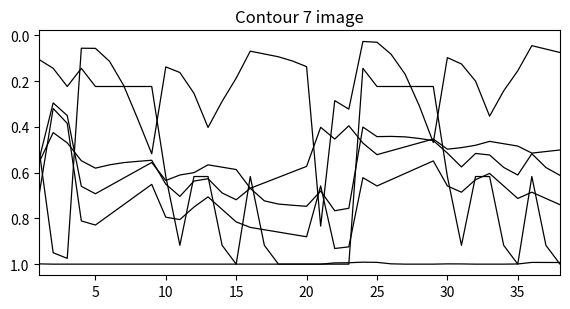

Reading left to right, extract all data points from this chart.

CT: 1.0	1.0	1.0	1.0	1.0	1.0	1.0	1.0	1.0	1.0	1.0	1.0	1.0	1.0	1.0	1.0	1.0	1.0	1.0	1.0	1.0	1.0	1.0	1.0	1.0	1.0	1.0	1.0	1.0	1.0	1.0	1.0	1.0	1.0	1.0	1.0	1.0	1.0
LS: 0.5	1.0	1.0	0.1	0.1	0.1	0.2	0.4	0.5	0.1	0.2	0.3	0.4	0.3	0.2	0.1	0.1	0.1	0.1	0.1	0.8	0.3	0.3	0.0	0.0	0.1	0.2	0.3	0.5	0.1	0.1	0.2	0.4	0.2	0.2	0.0	0.1	0.1
NI: 0.6	0.4	0.5	0.5	0.6	0.6	0.6	0.6	0.5	0.7	0.7	0.6	0.6	0.7	0.7	0.7	0.7	0.7	0.7	0.7	0.7	0.8	0.8	0.4	0.4	0.4	0.4	0.5	0.5	0.5	0.6	0.5	0.5	0.6	0.6	0.5	0.6	0.6
PNI_DW: 0.5	0.3	0.4	0.7	0.7	0.7	0.6	0.6	0.6	0.6	0.6	0.6	0.6	0.6	0.6	0.7	0.6	0.6	0.6	0.6	0.4	0.5	0.4	0.5	0.5	0.5	0.5	0.5	0.5	0.5	0.5	0.5	0.5	0.5	0.5	0.5	0.5	0.5
OF: 0.1	0.1	0.2	0.1	0.2	0.2	0.2	0.2	0.2	0.6	0.9	0.6	0.6	0.9	1.0	0.6	0.9	1.0	1.0	1.0	1.0	1.0	1.0	0.1	0.2	0.2	0.2	0.2	0.2	0.6	0.9	0.6	0.6	0.9	1.0	0.6	0.9	1.0
PNI_RP: 0.7	0.3	0.4	0.8	0.8	0.8	0.7	0.7	0.7	0.8	0.8	0.8	0.7	0.8	0.8	0.8	0.8	0.9	0.9	0.9	0.7	0.9	0.9	0.6	0.7	0.6	0.6	0.6	0.5	0.7	0.7	0.6	0.6	0.7	0.7	0.7	0.7	0.7